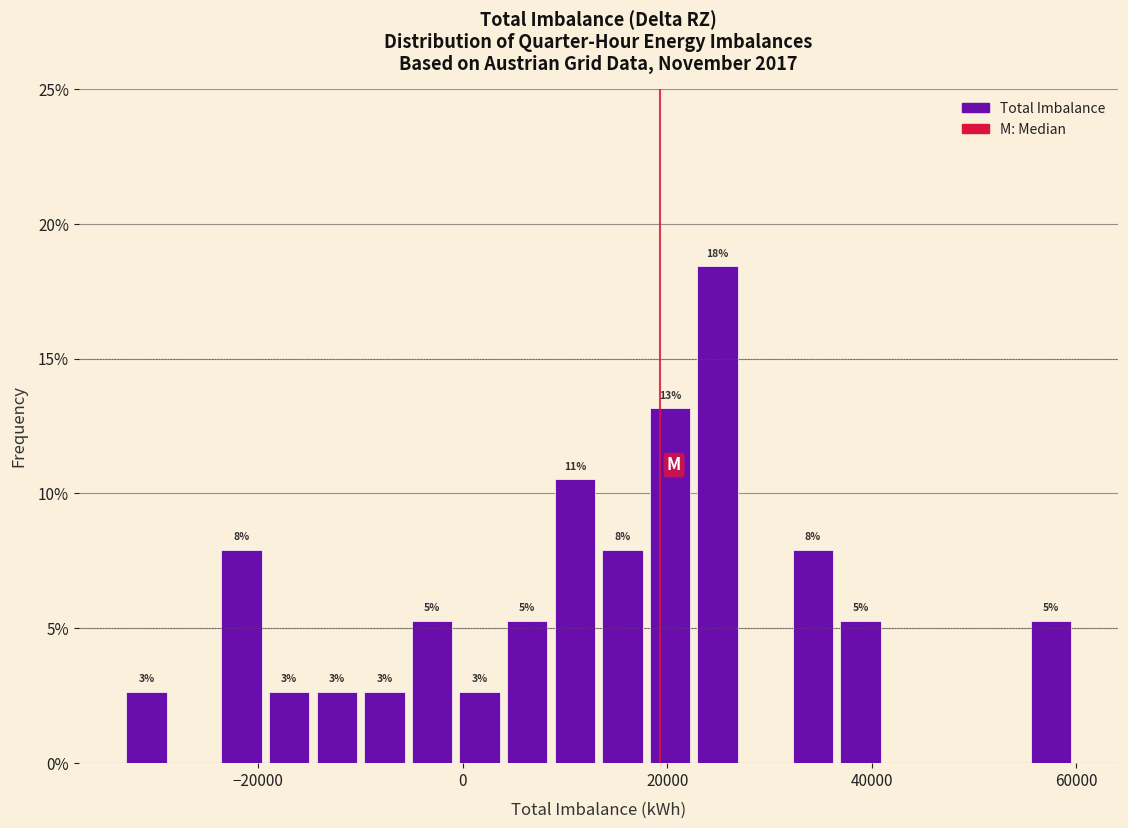

Around what value on the x-axis is the tallest bar? Give the approximate position of its centre, as read against the axis.

24000